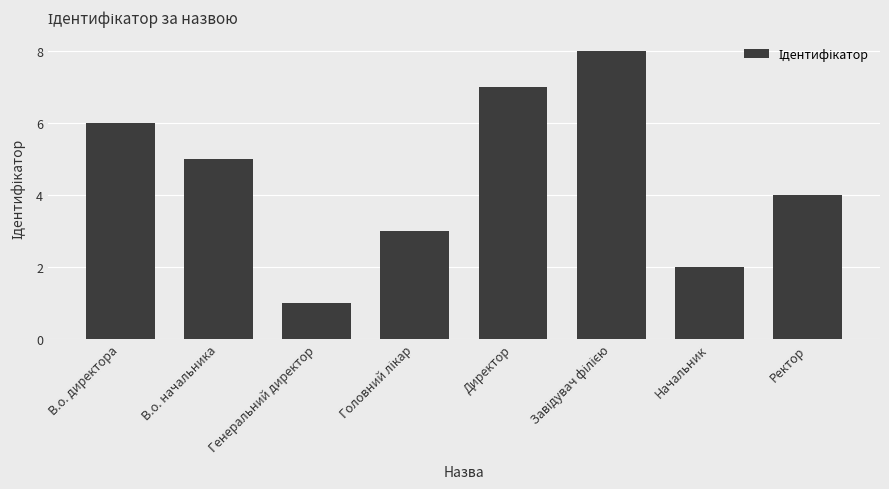

Between В.о. начальника and Генеральний директор, which is larger?

В.о. начальника